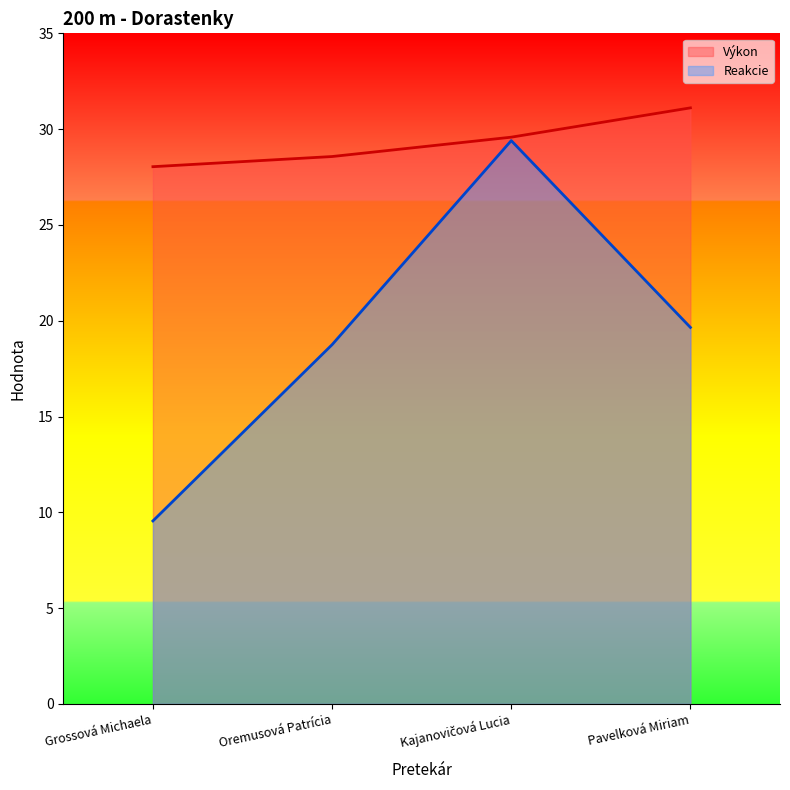

True or false: Reakcie has more than 0 points higher than both neighbors.

True